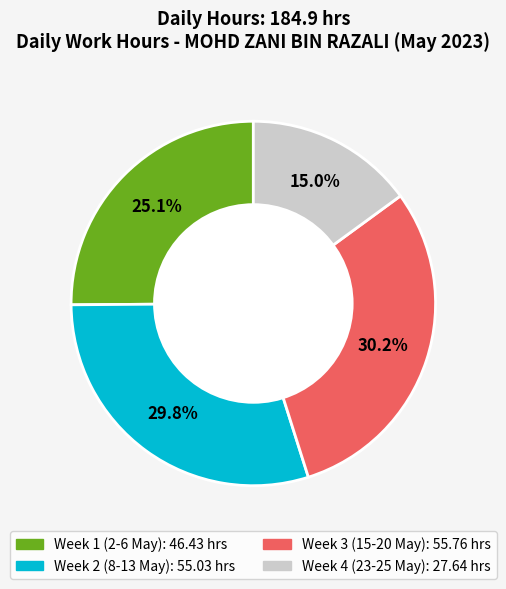

Is there a majority slice in this chart?

No